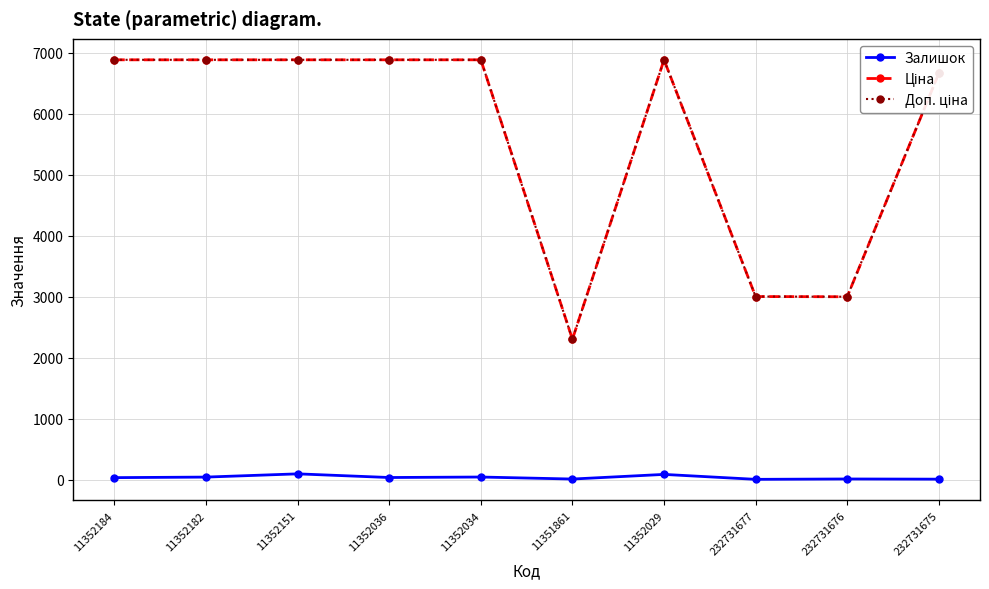

At how many categories does at least one series exceed 632?

10